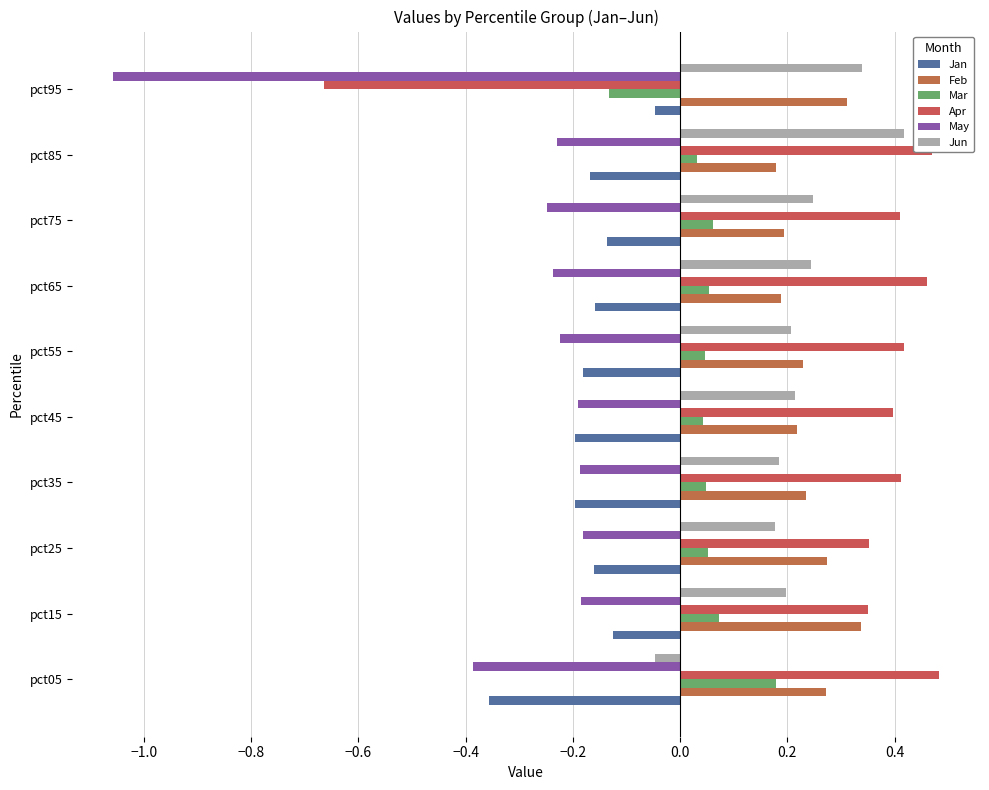

Count the number of data series in this chart.

6